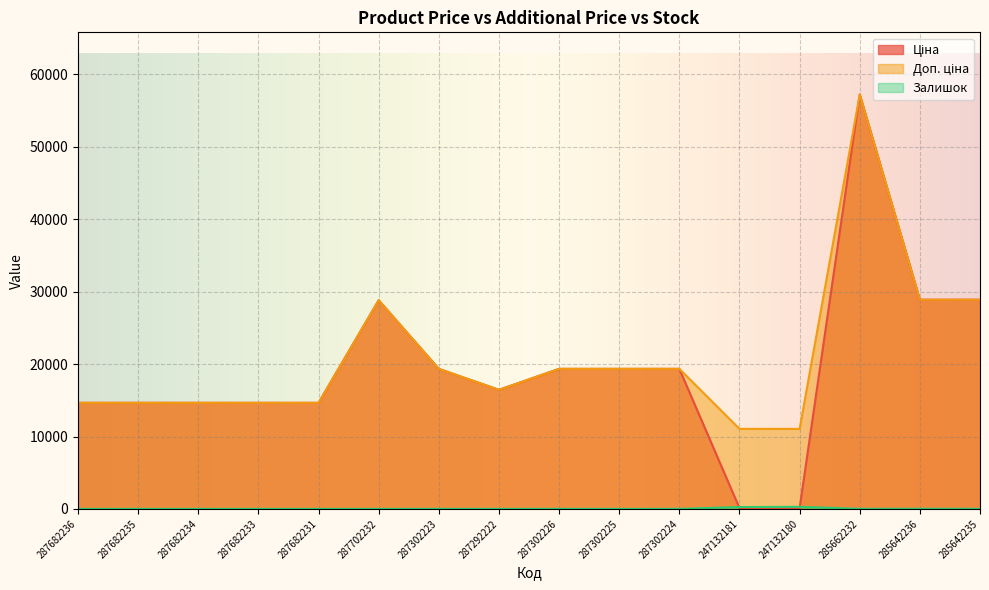

Does the chart display data point markers on the line(s)?

No